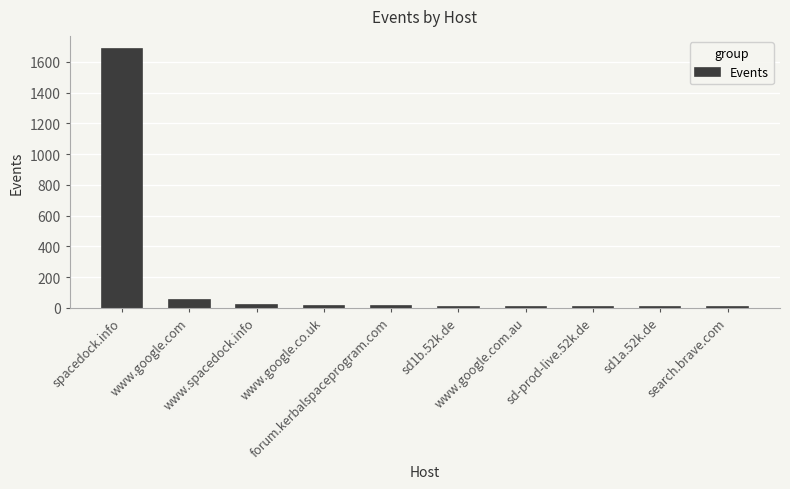

Which has a higher value, www.spacedock.info or search.brave.com?

www.spacedock.info